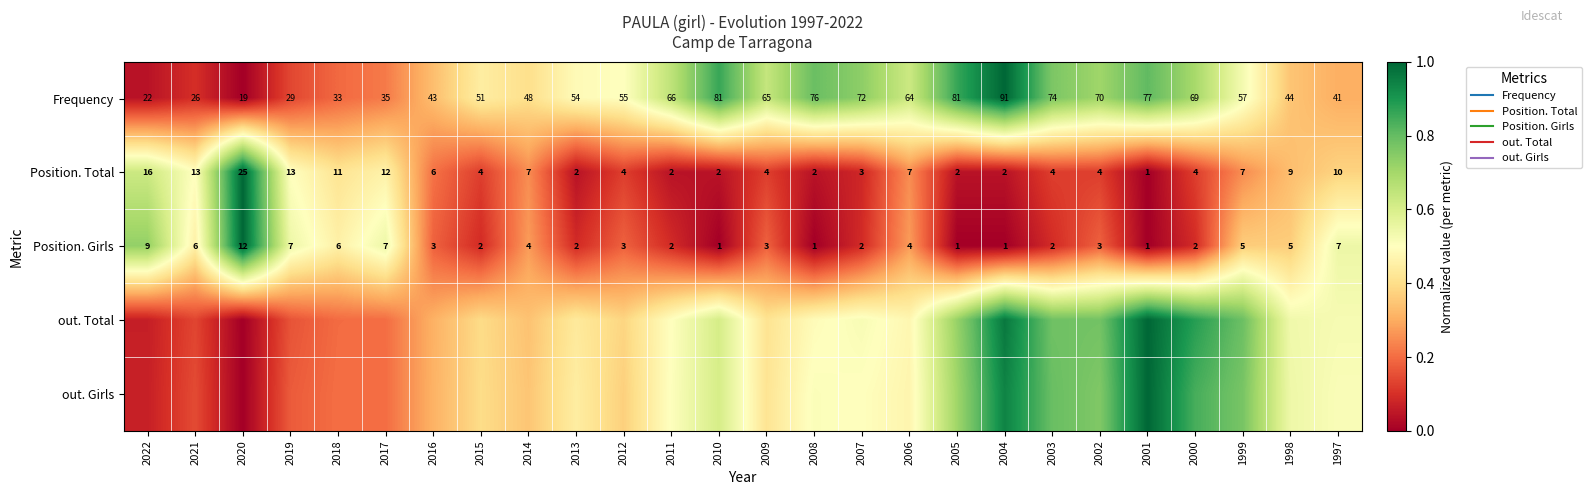

At which label does Position. Girls reach its peak?

2020